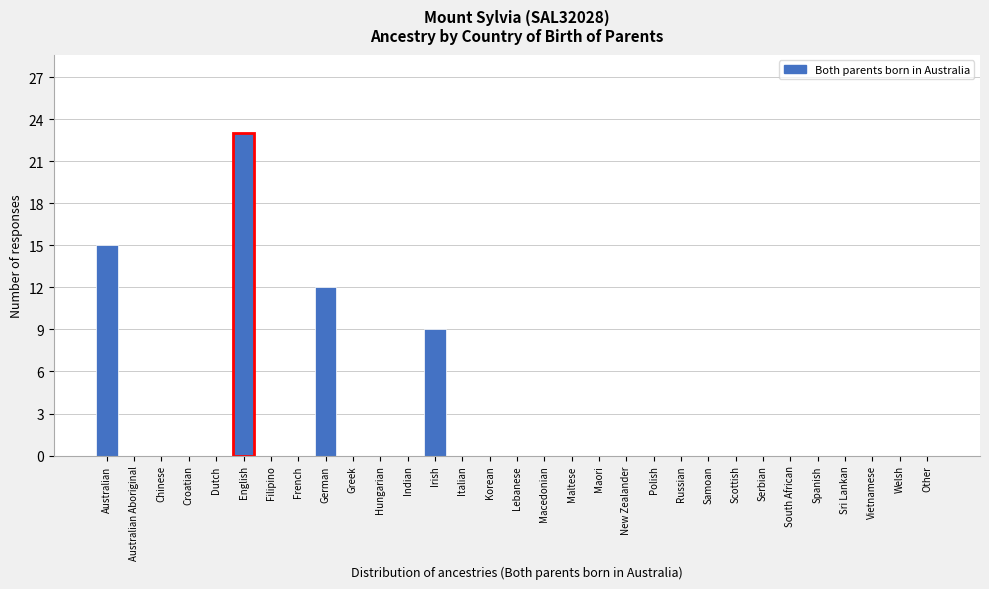

Which has a higher value, Lebanese or German?

German